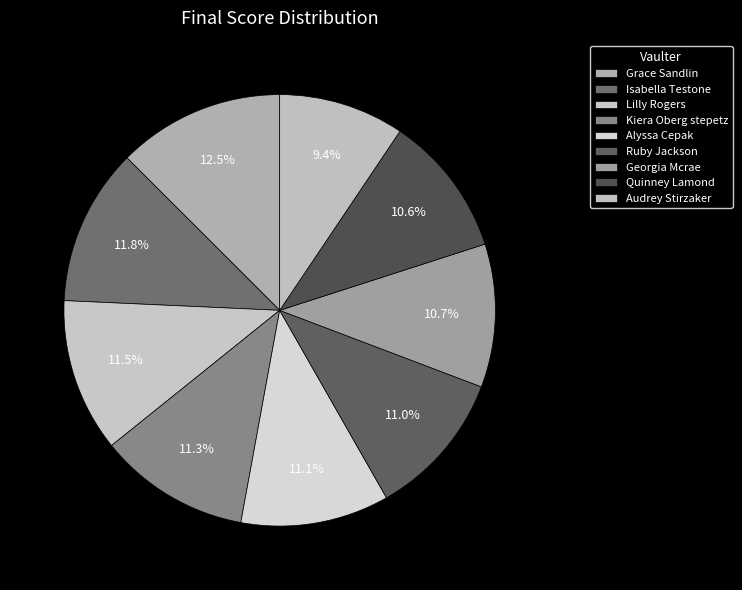

To the nearest percent, what is the difference between the Quinney Lamond and Lilly Rogers slice percentages?

1%